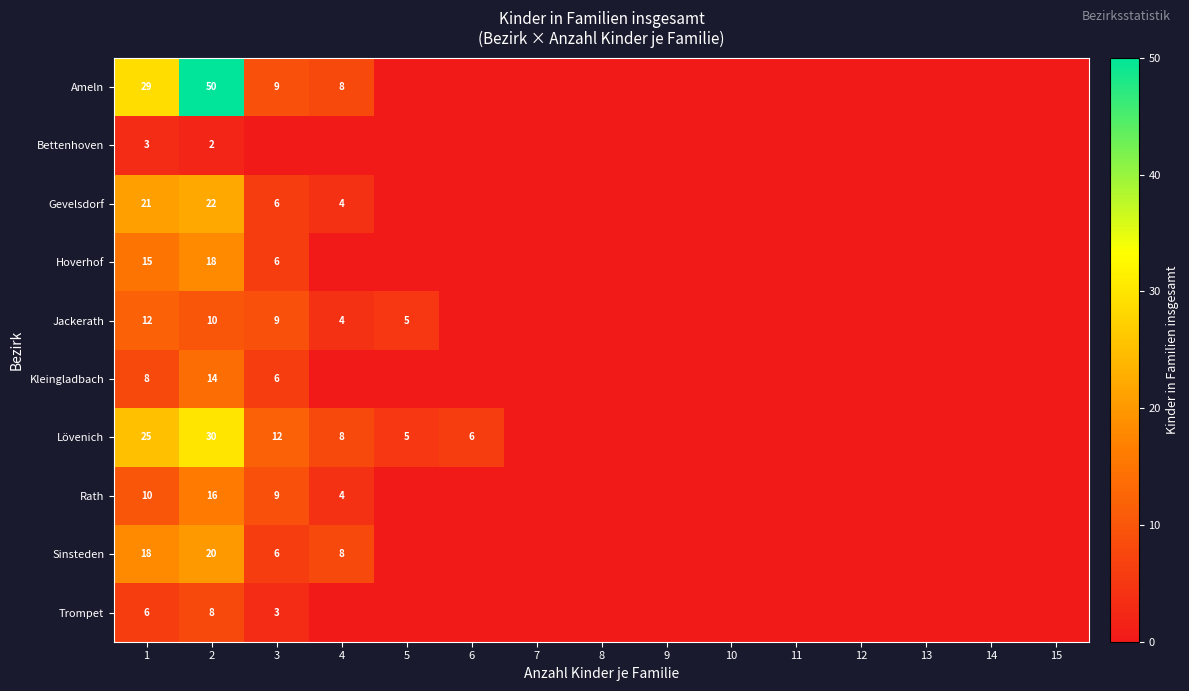

True or false: Sinsteden has a value of 6 at 3.

True